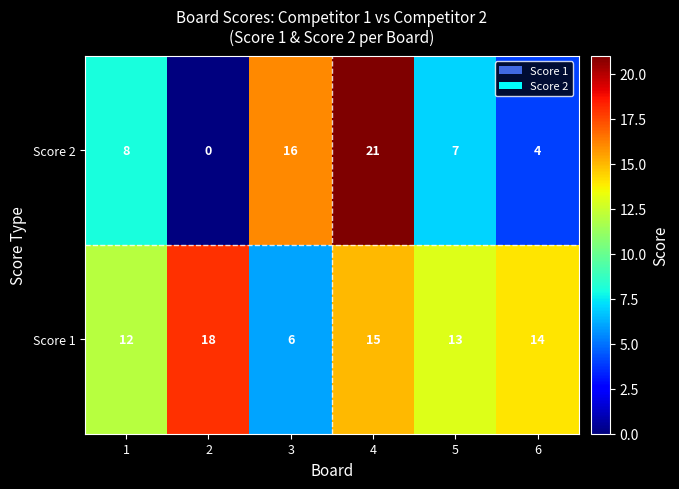

The Score 1 series shows 3 at 3. True or false?

False